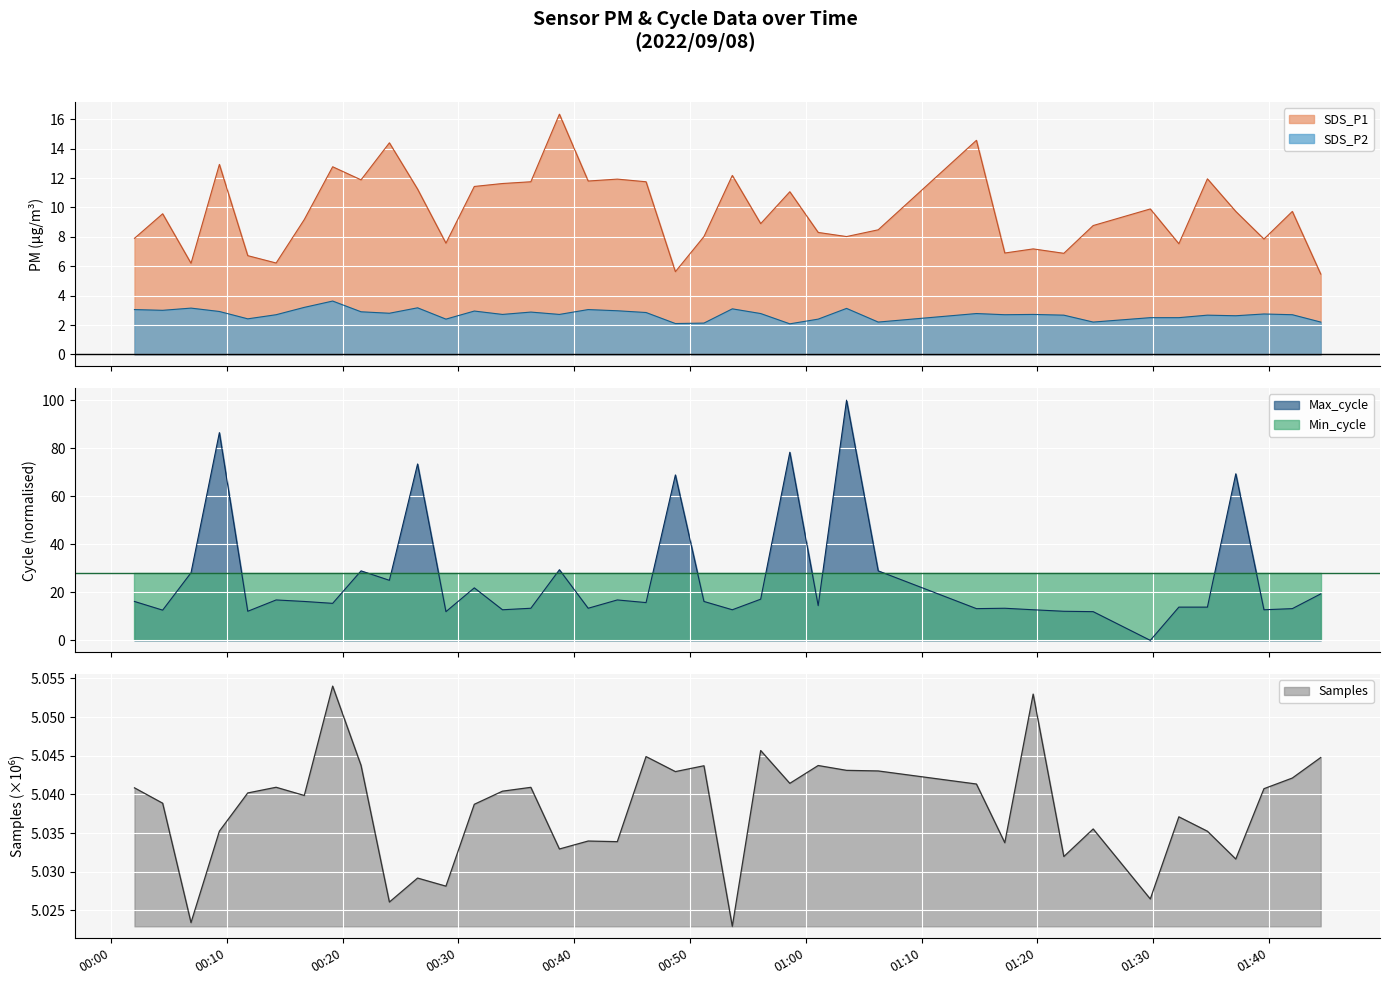

In SDS_P2, how many points are lower than both neighbors (excluding endpoints)?

12